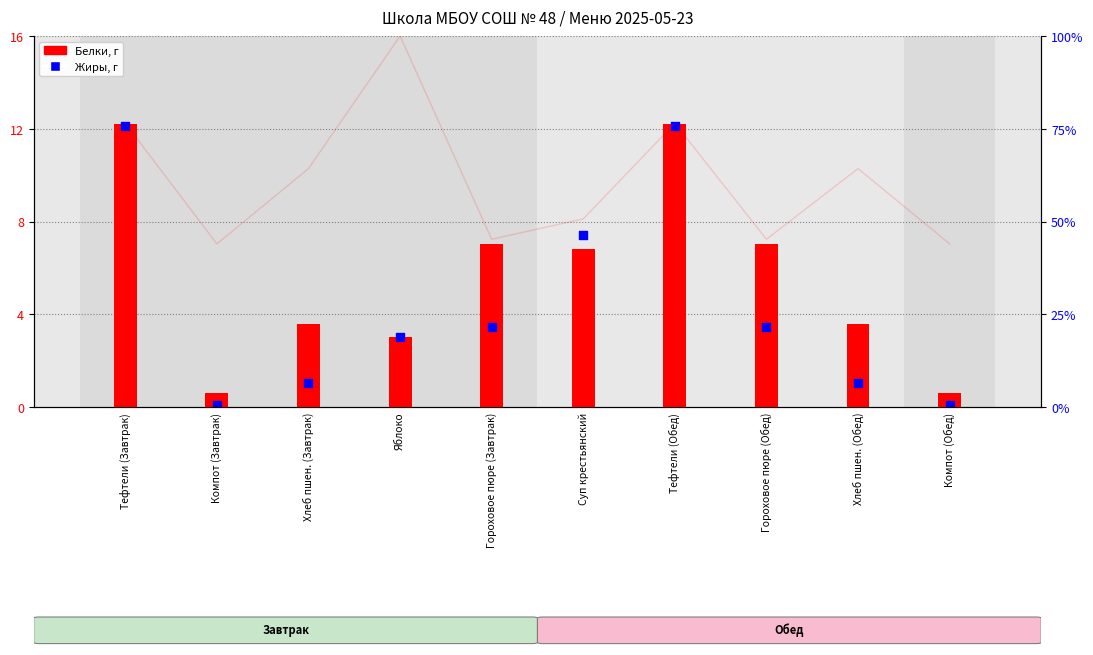

Which series reaches the minimum Y coordinate?

Жиры